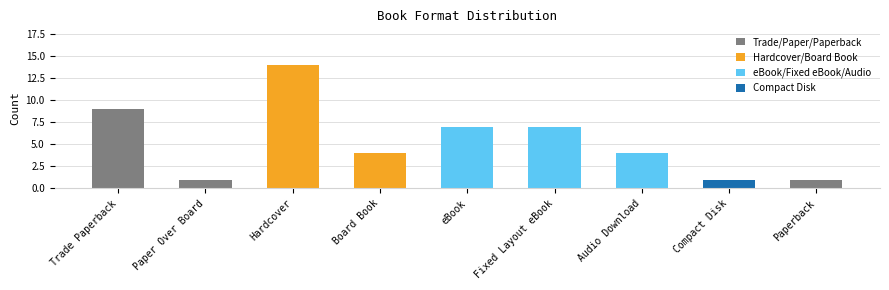

How many values are between 1 and 7?

7